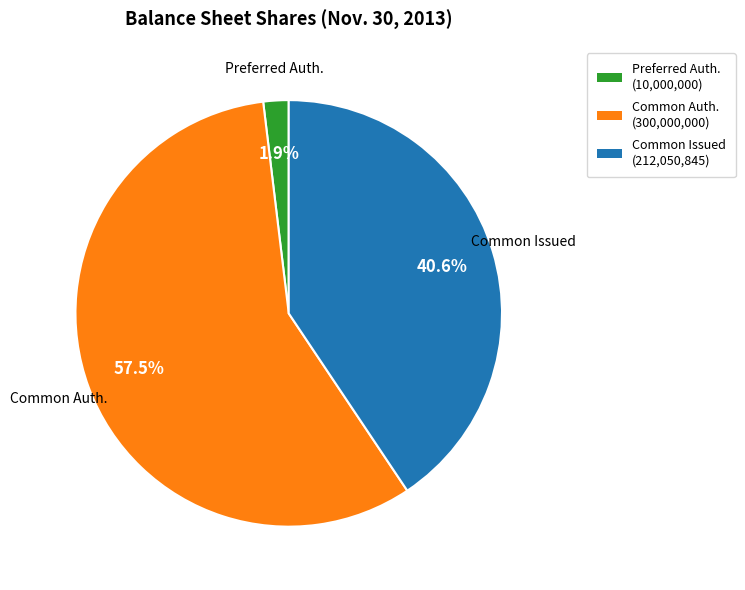

Is there a majority slice in this chart?

Yes